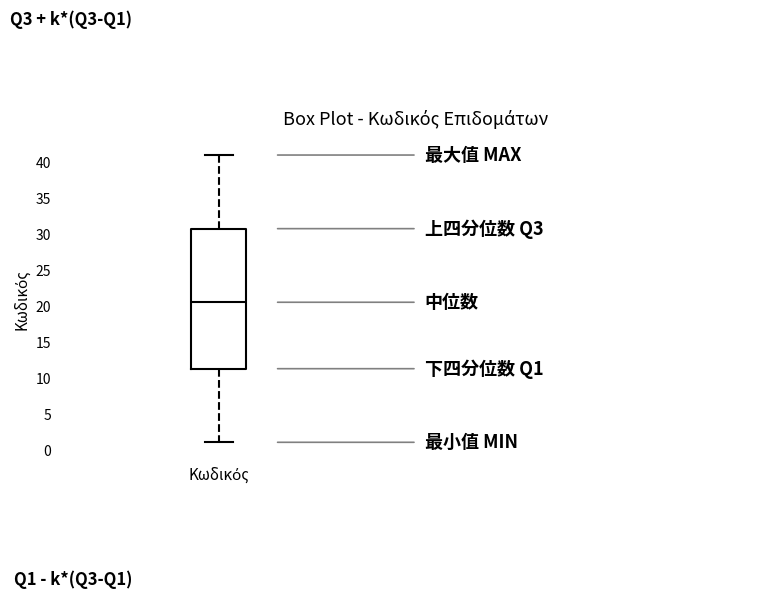

Where does the upper whisker of the box for Κωδικός end on the y-axis? The values are not printed on the chart, so give them approximately, as read against the axis.

41.0